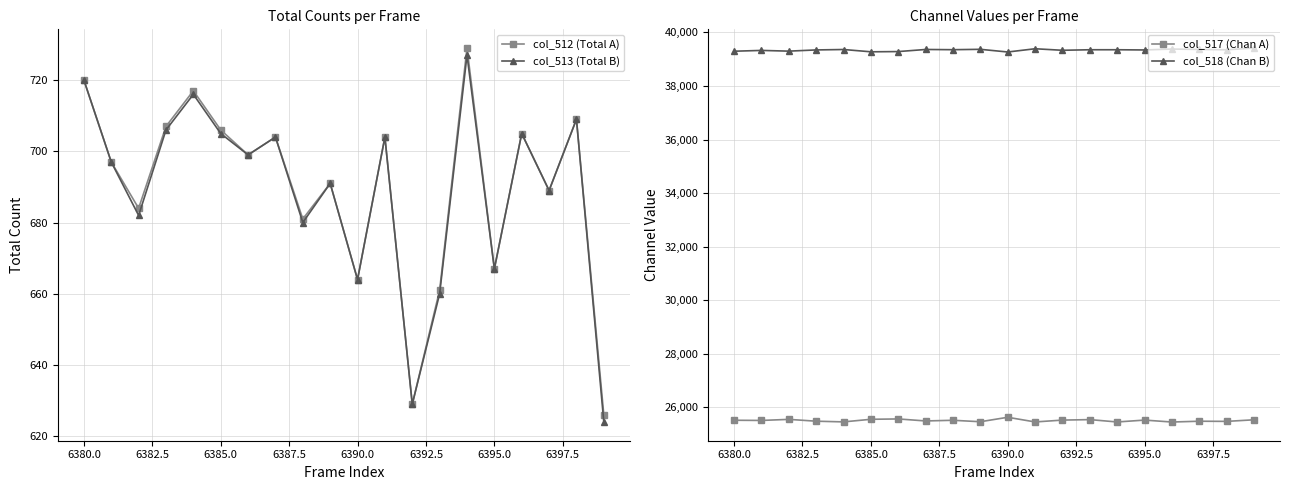

Does the chart have visible grid lines?

Yes